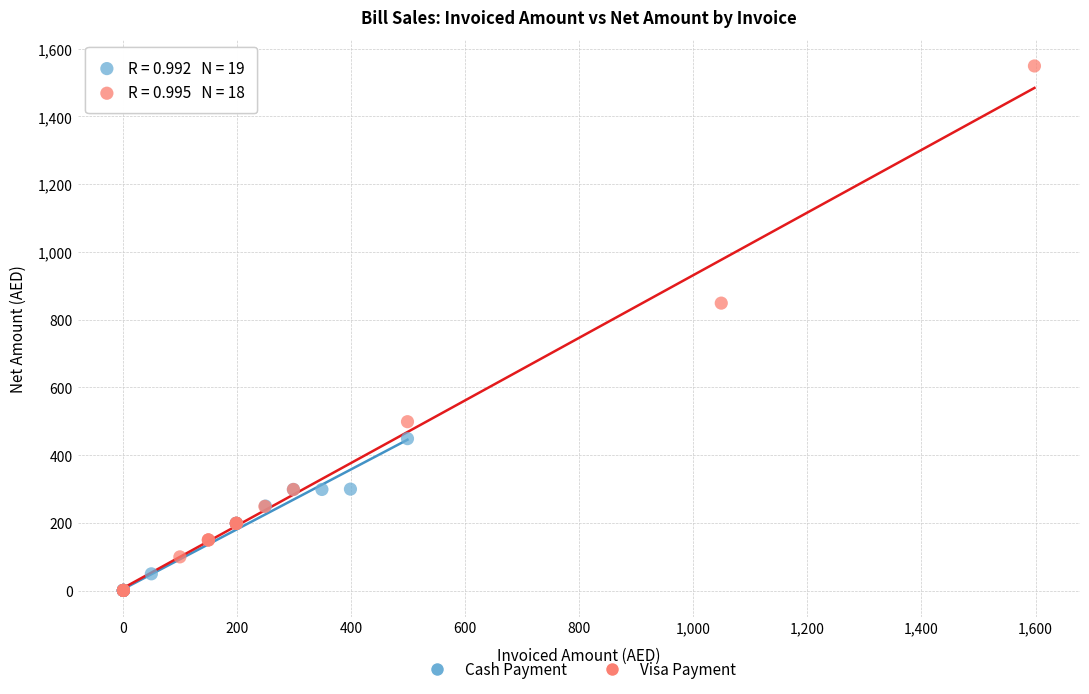

Which series has the widest spread of Y values?

Visa Payment